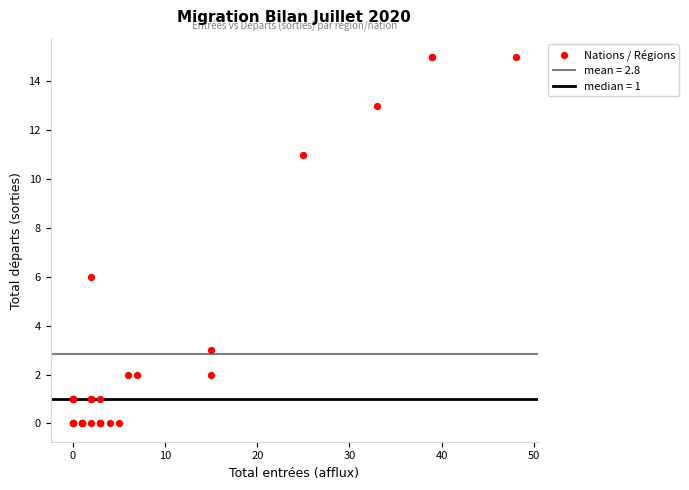

What Y value in the scatter plot is closest to 7?

6